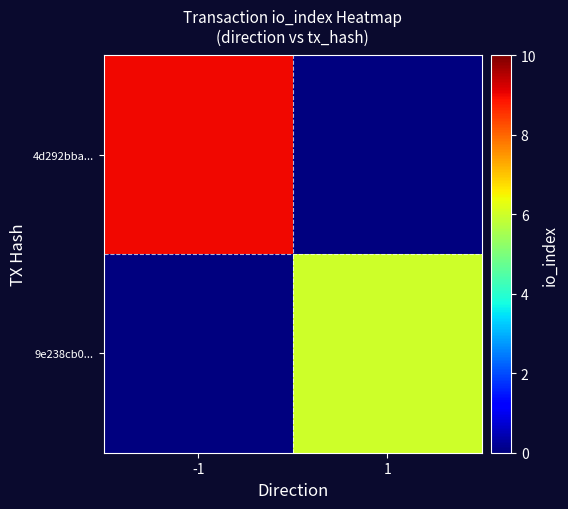

Which series changed the most between -1 and 1?

4d292bba...